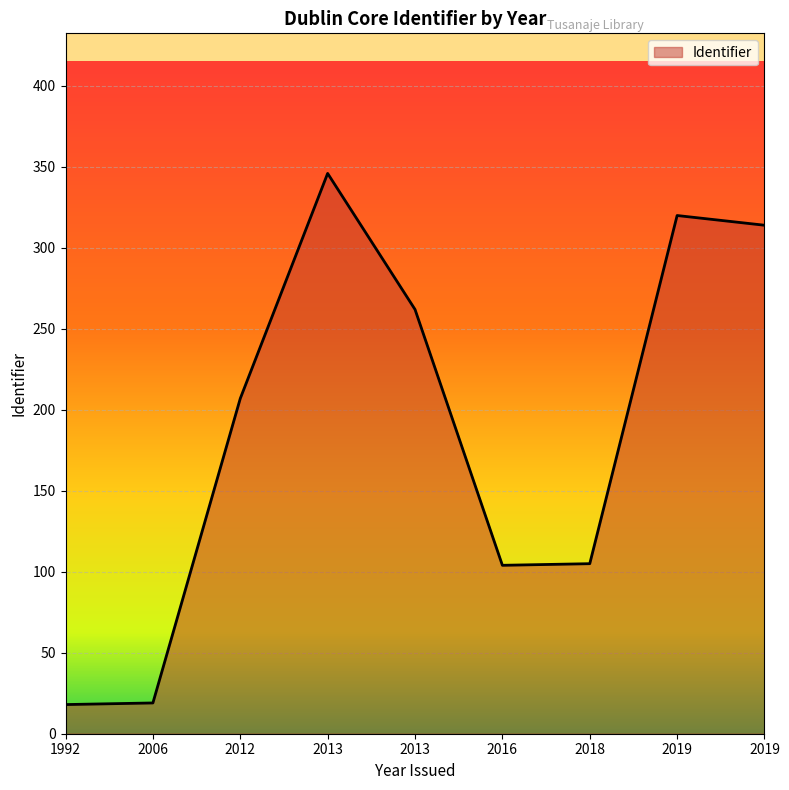

Is this an area chart (filled region under the line)?

Yes